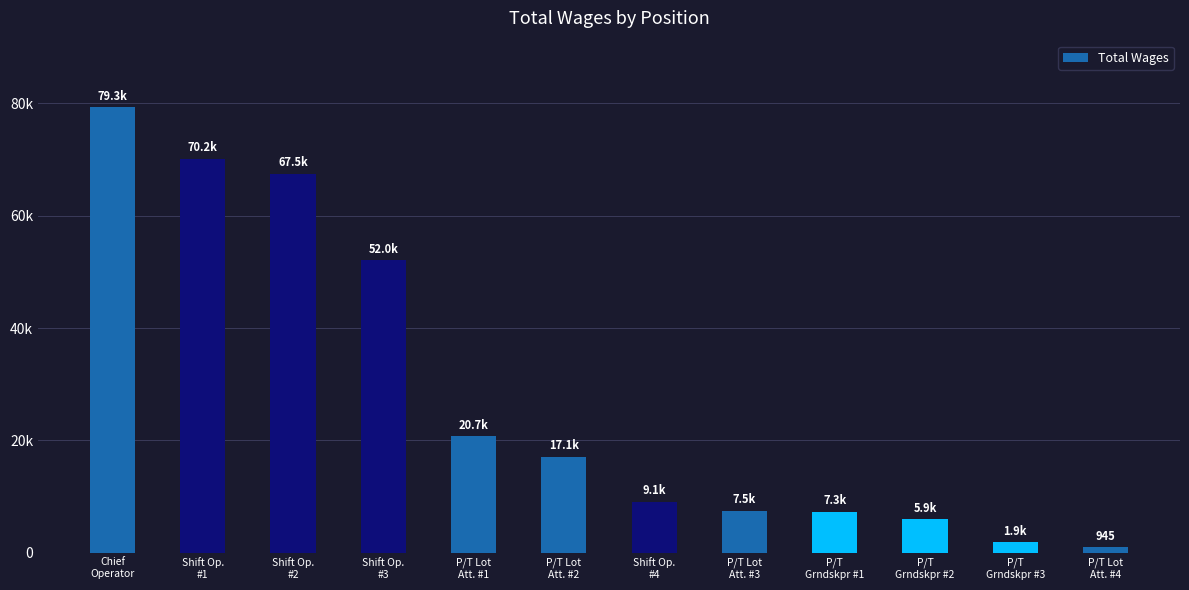

Does the chart contain any negative values?

No